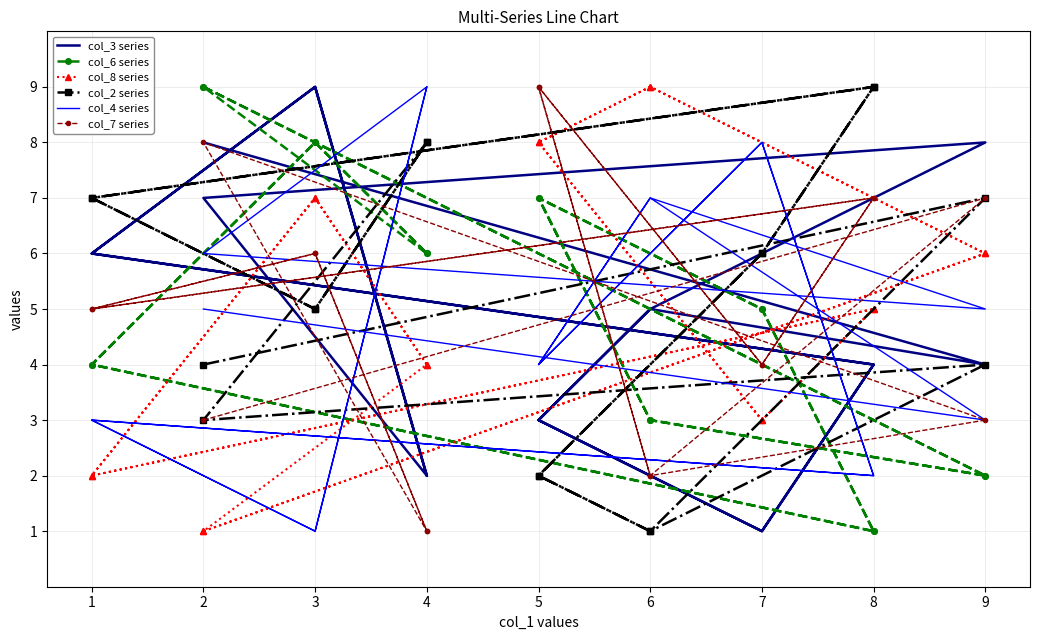

Which series has the largest total across all categories?

col_2 series